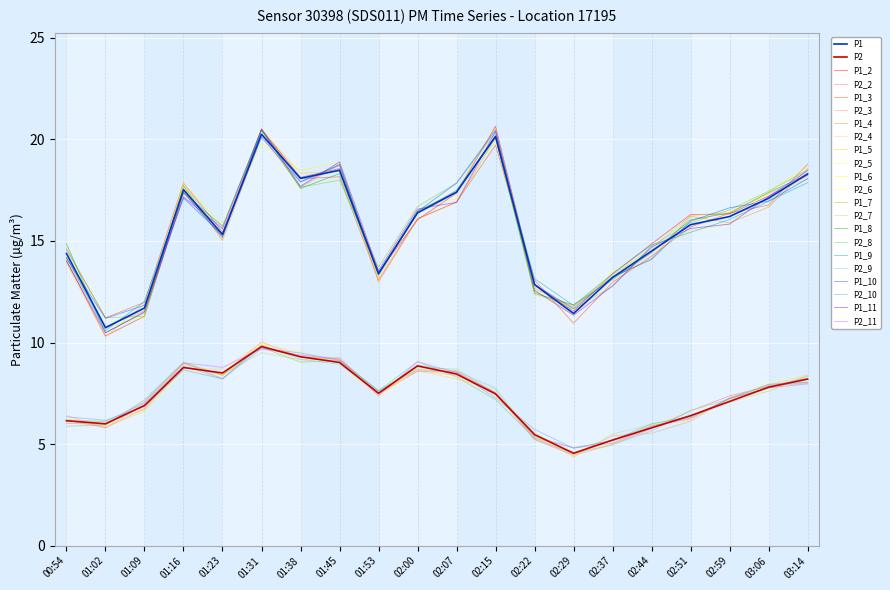

Is it true that P2 equals 5.2 at 02:15?

False